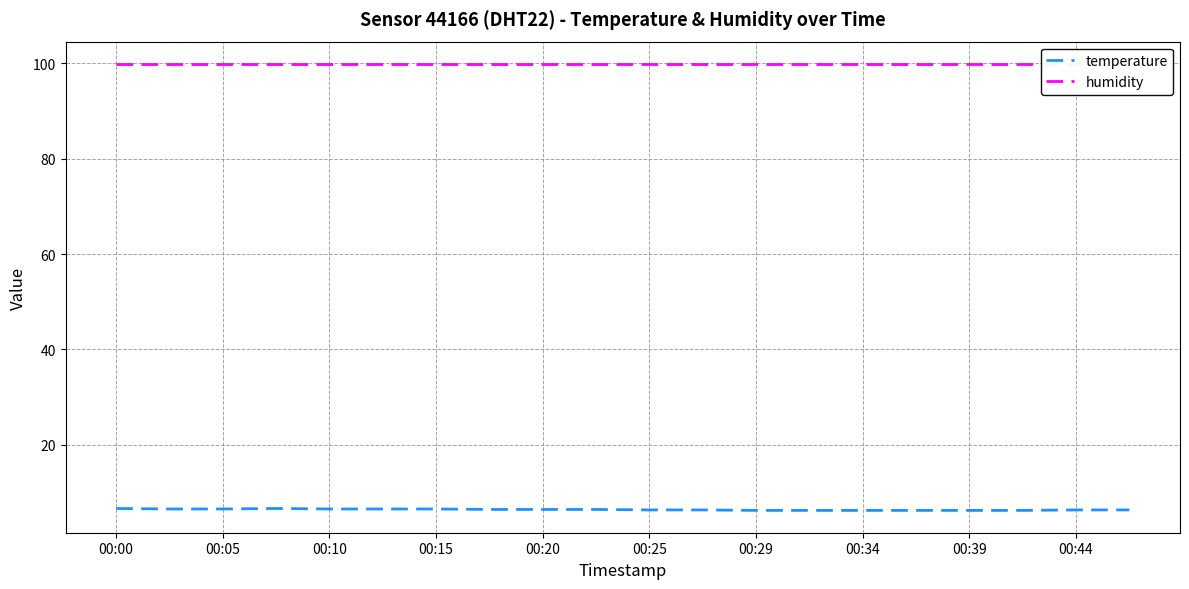

True or false: temperature and humidity intersect in this chart.

False